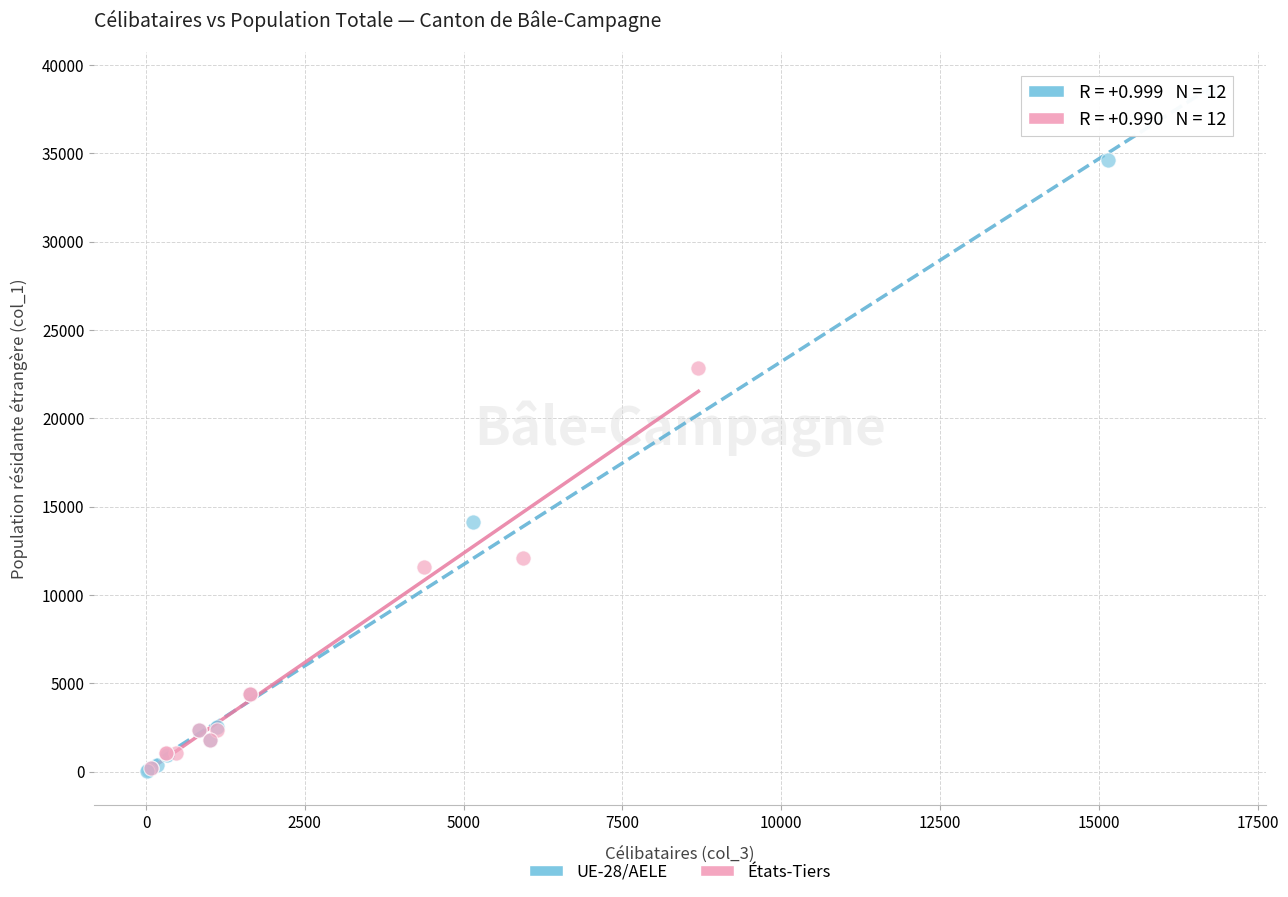

Which series has the widest spread of Y values?

UE-28/AELE